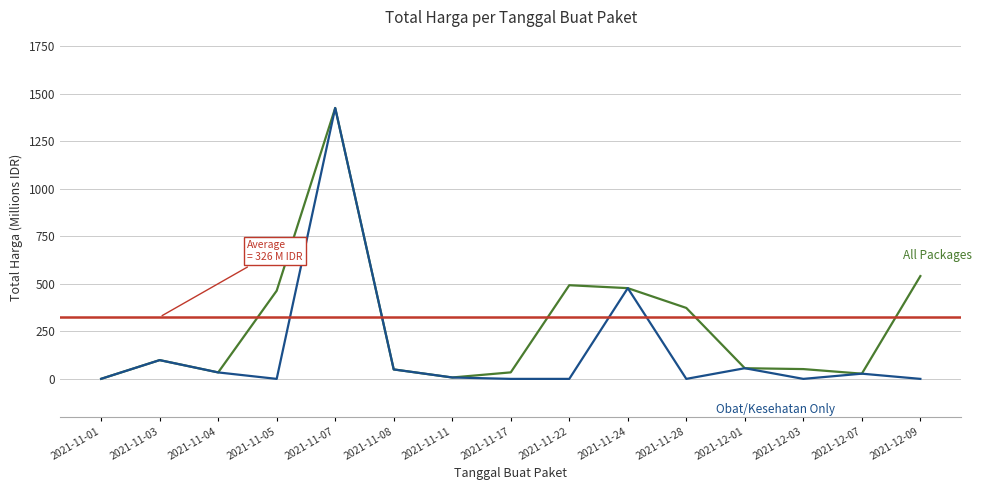

What is the value of the Obat/Kesehatan Only point at the 2nd from the left?

98.8